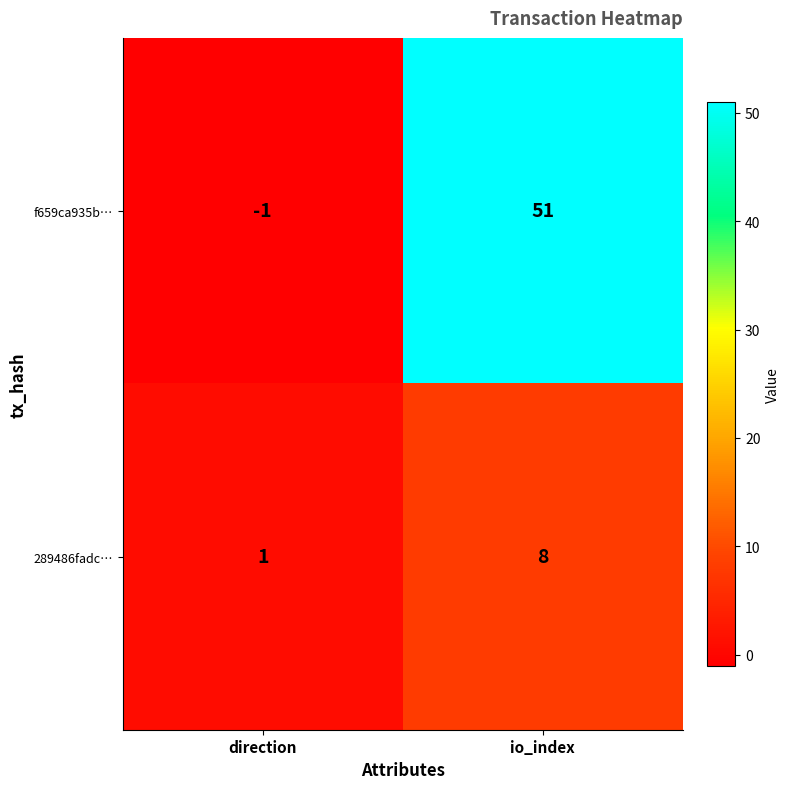

Which series has the largest range (max minus min)?

f659ca935b…